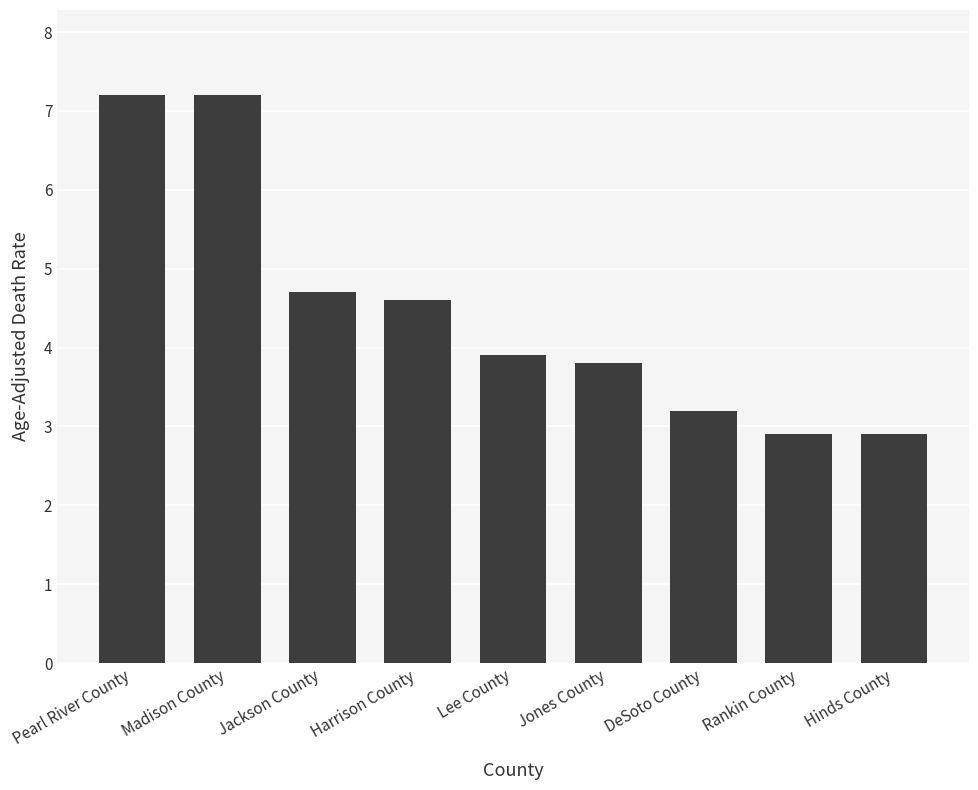

Count the number of data series in this chart.

1